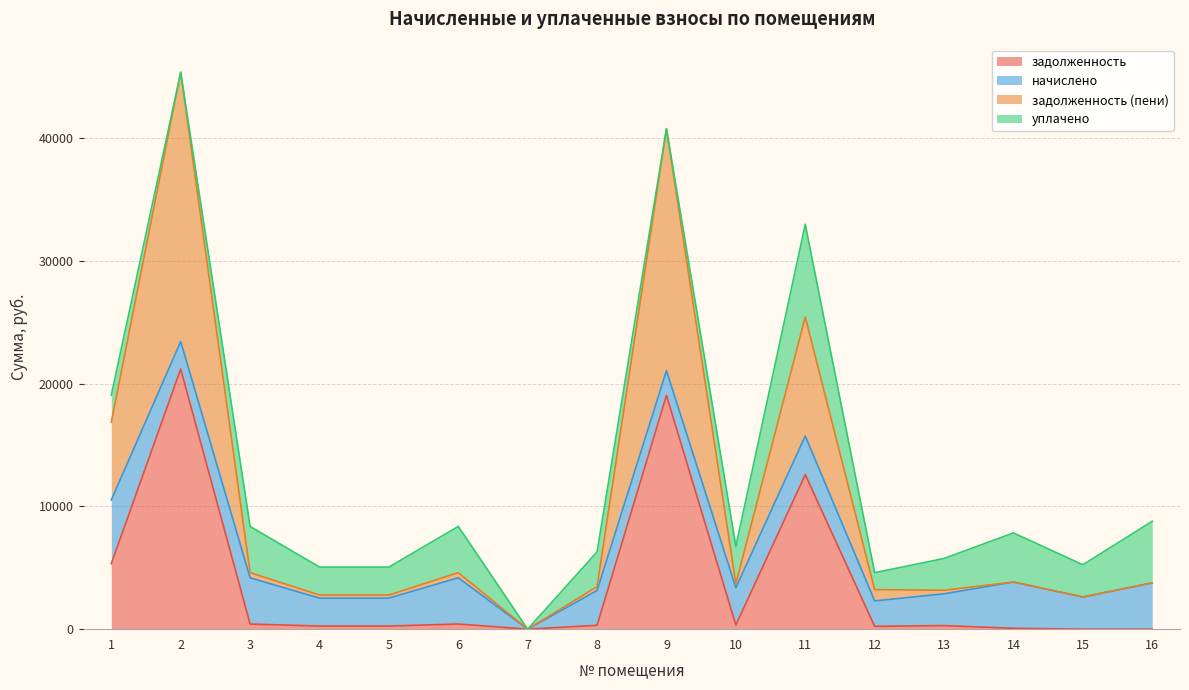

Does the chart have visible grid lines?

Yes